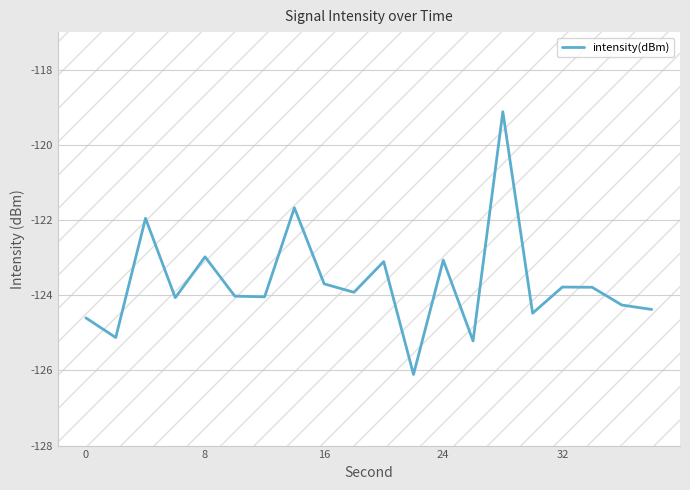

Is this an area chart (filled region under the line)?

No